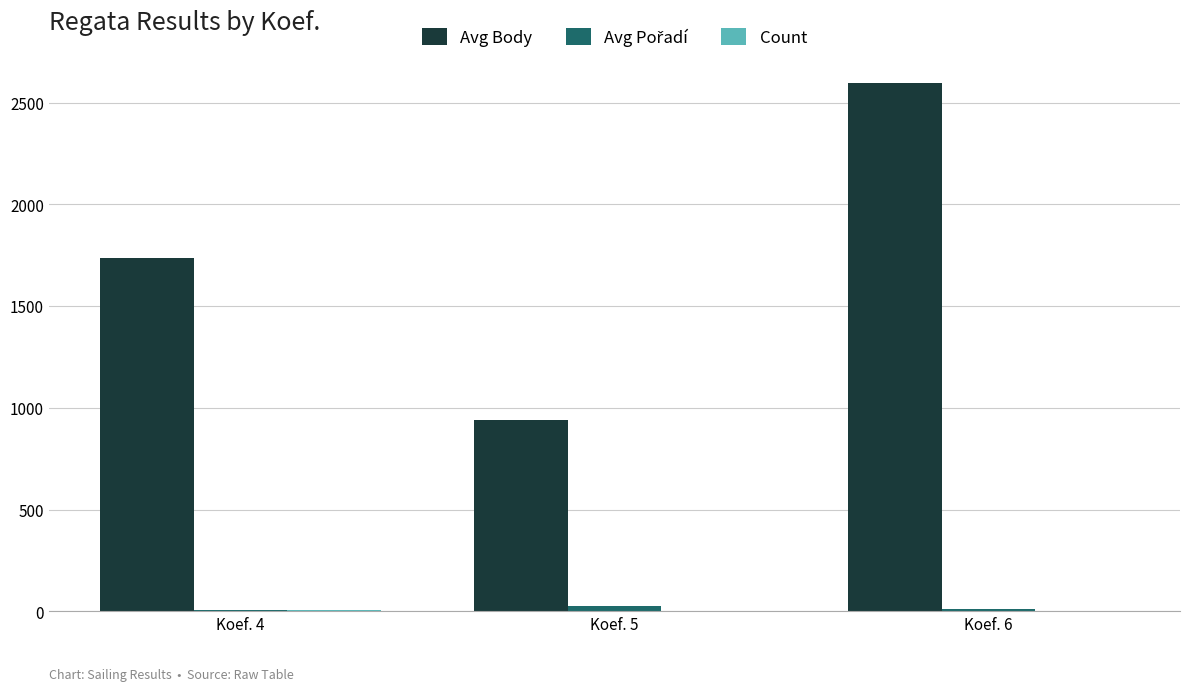

The value of Avg Body at Koef. 6 is 2594.5. True or false?

True